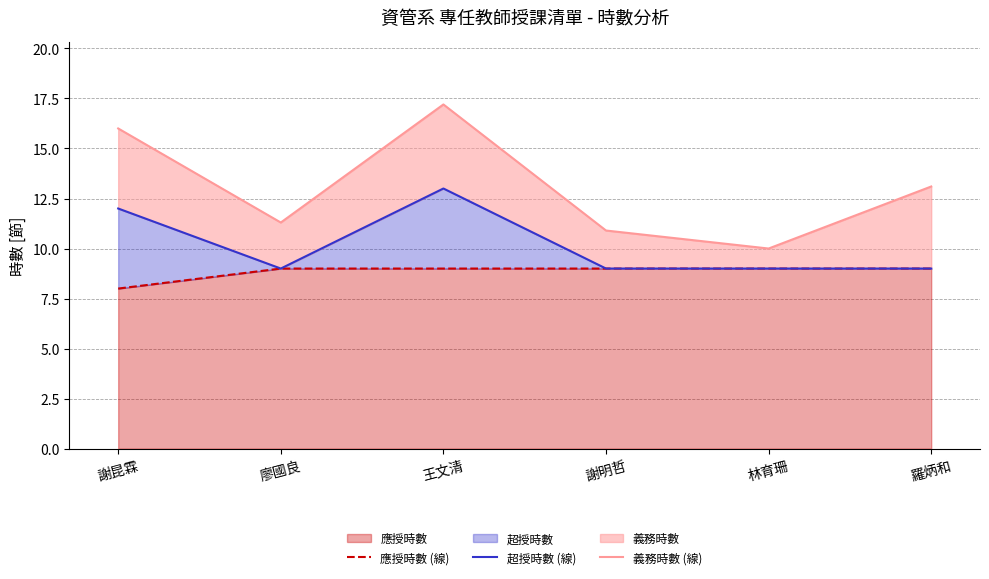

Reading left to right, what are all the values shown in this chart?

應授時數 (線): 8.0	9.0	9.0	9.0	9.0	9.0
超授時數 (線): 12.0	9.0	13.0	9.0	9.0	9.0
義務時數 (線): 16.0	11.3	17.2	10.9	10.0	13.1